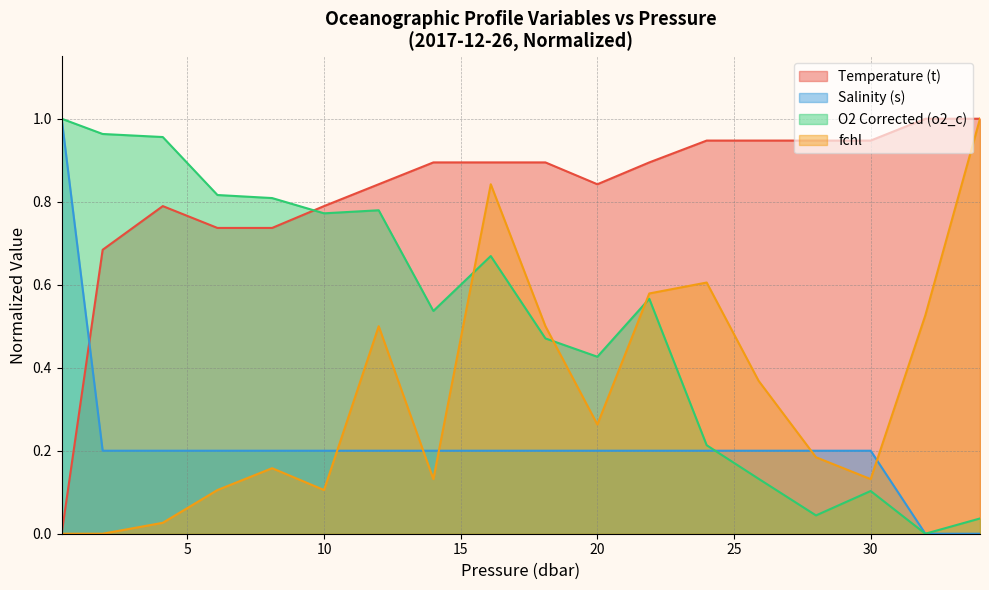

What is the maximum value shown in the chart?

1.0